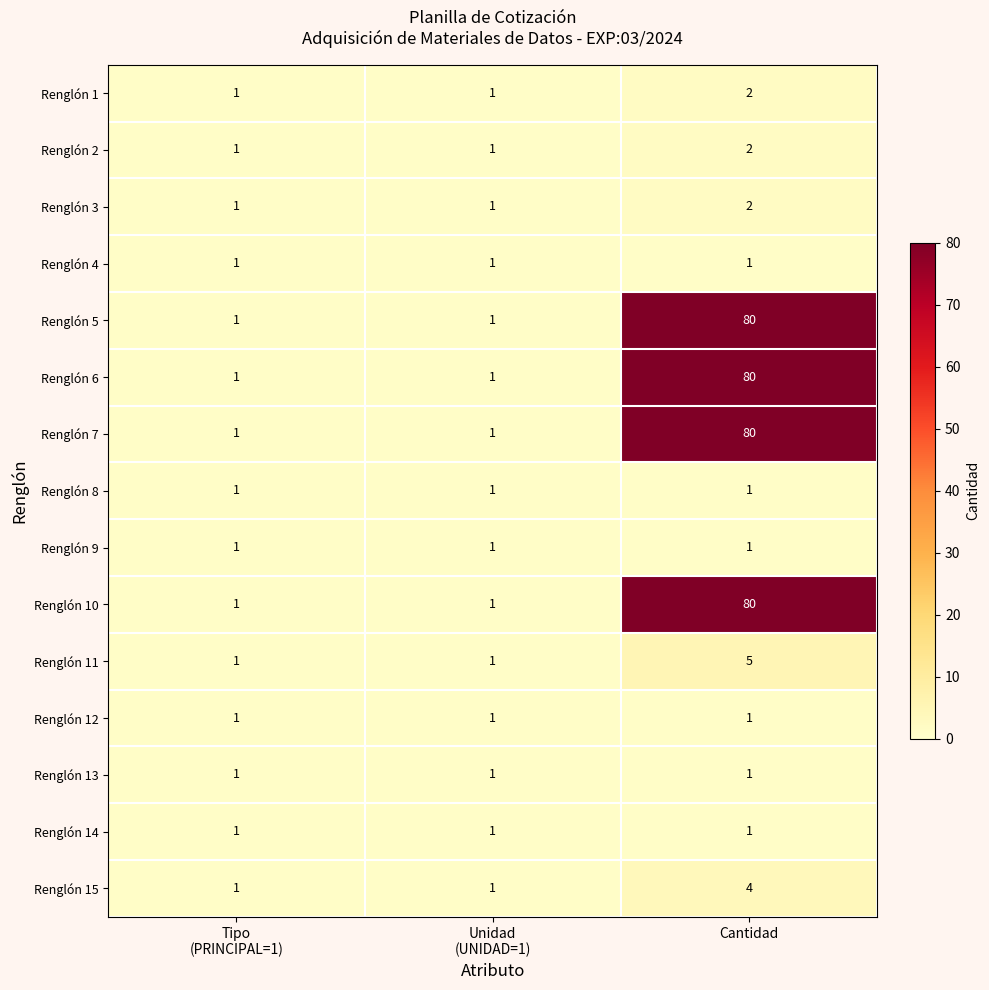

Is it true that Renglón 1 equals 2 at Cantidad?

True